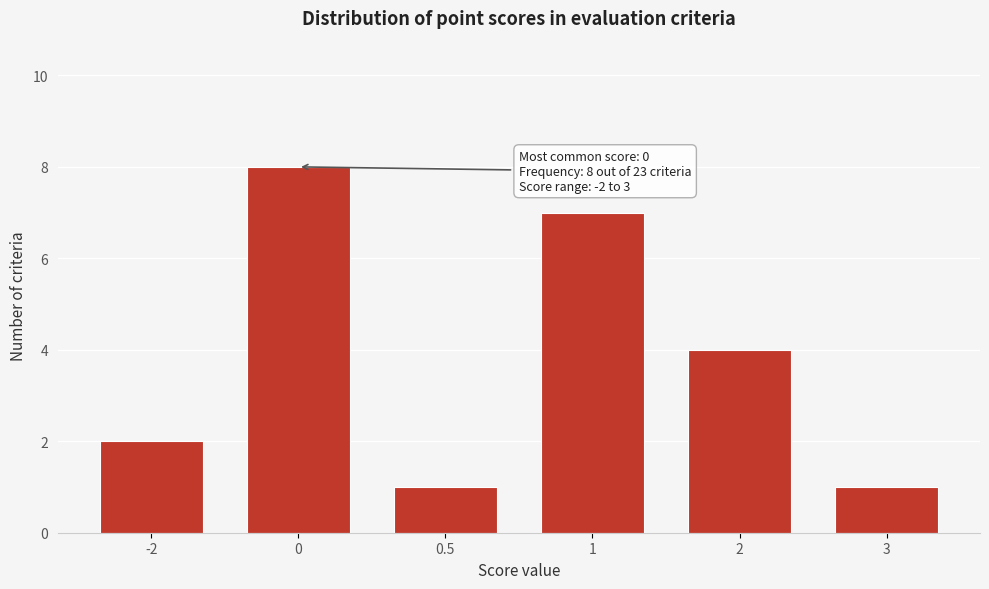

Reading left to right, extract all data points from this chart.

2	8	1	7	4	1